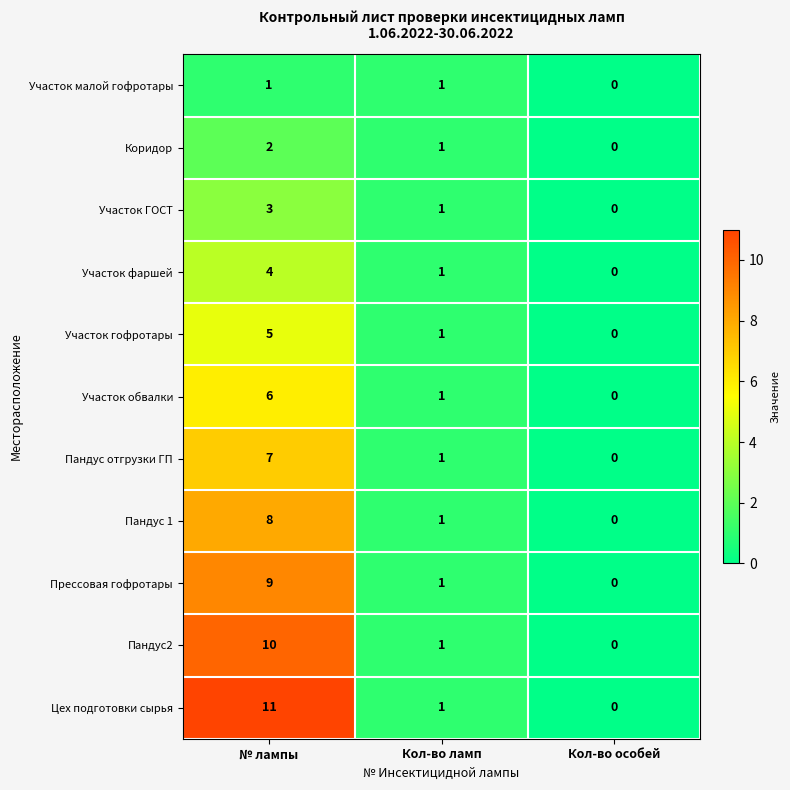

What is the total value across all series at Кол-во ламп?

11